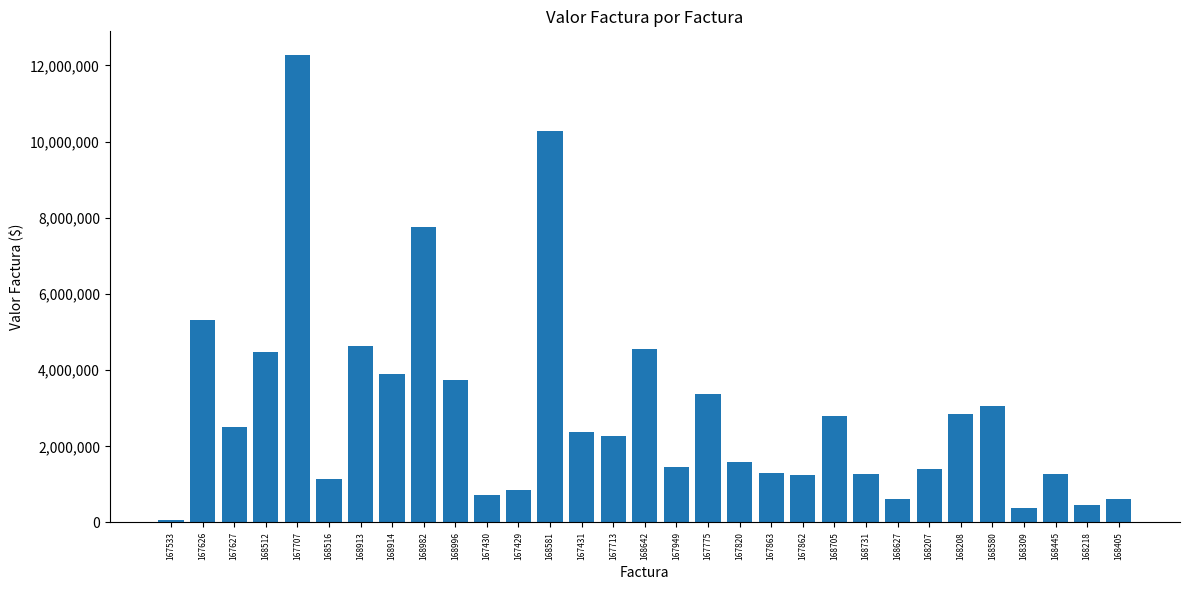

What is the value of the 18th bar from the left?

3376306